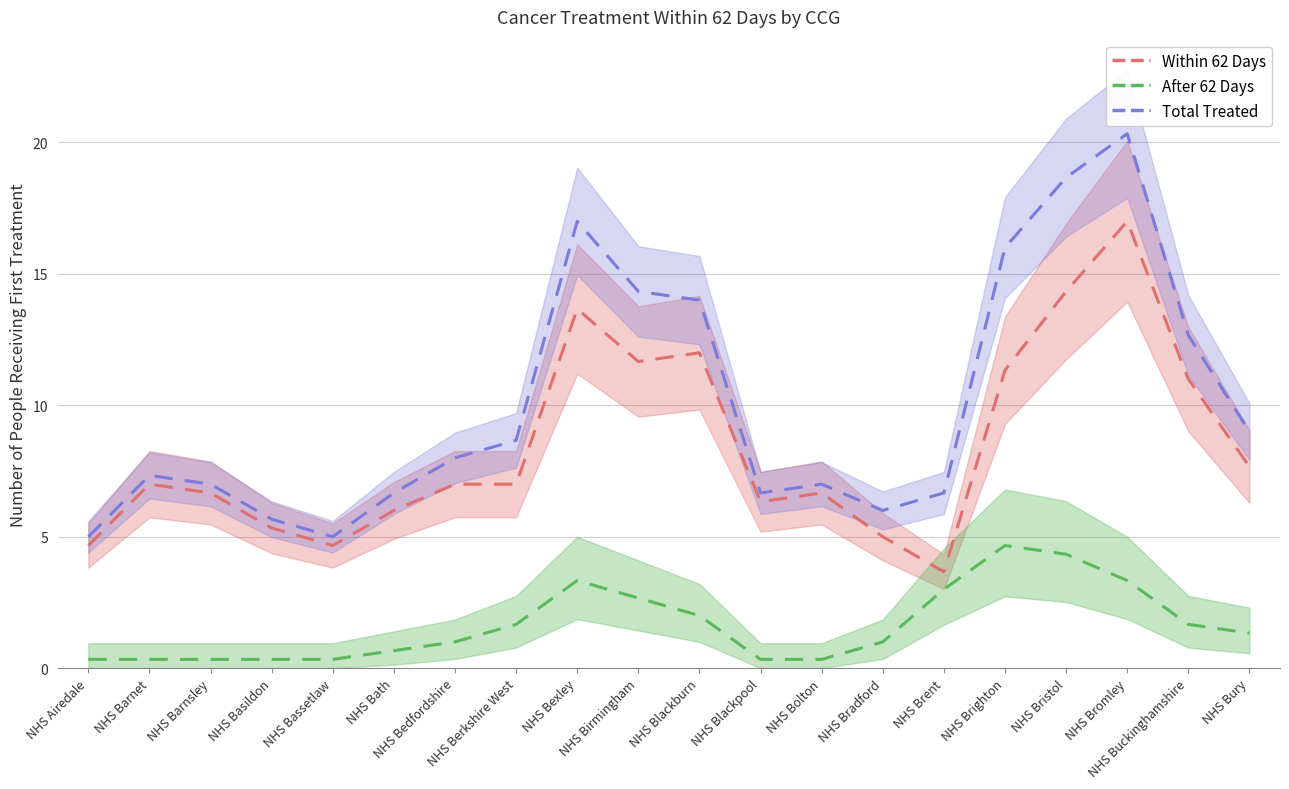

At how many categories does at least one series exceed 11?

7